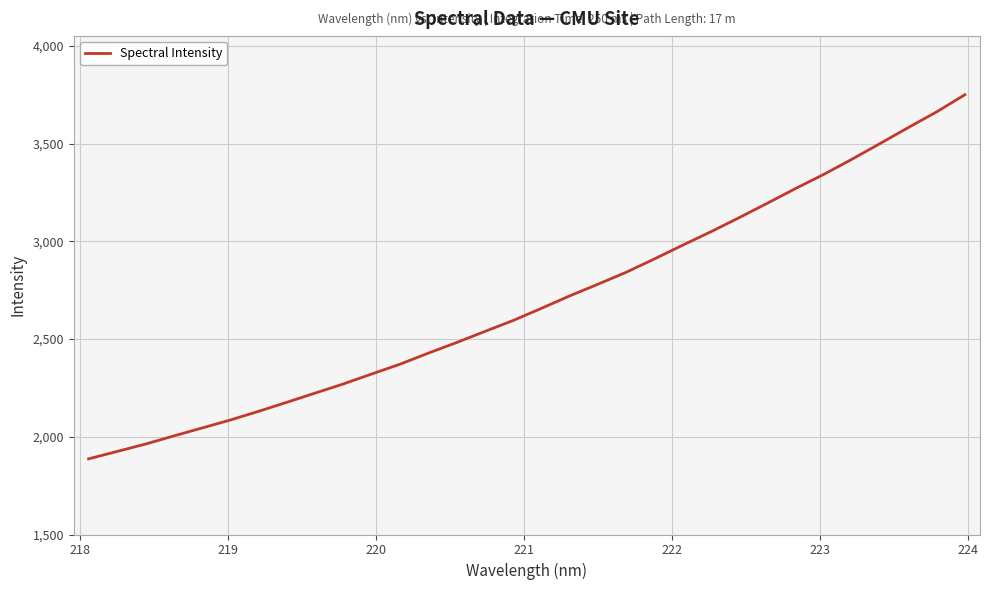

What is the maximum value shown in the chart?

3750.1